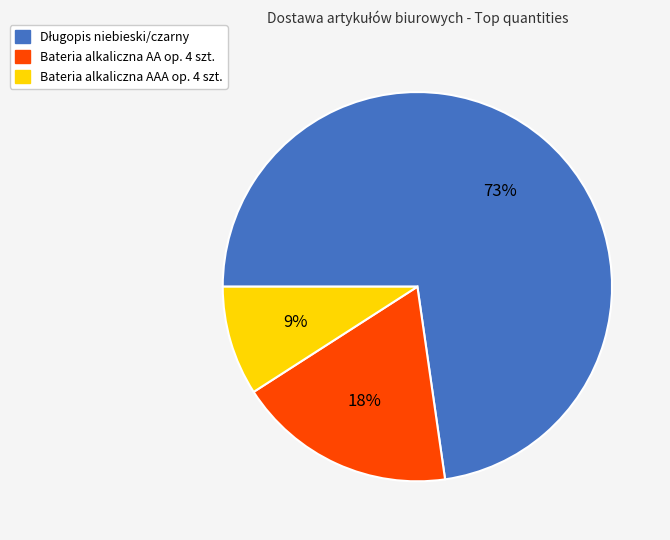

To the nearest percent, what portion does Bateria alkaliczna AA op. 4 szt. represent?

18%